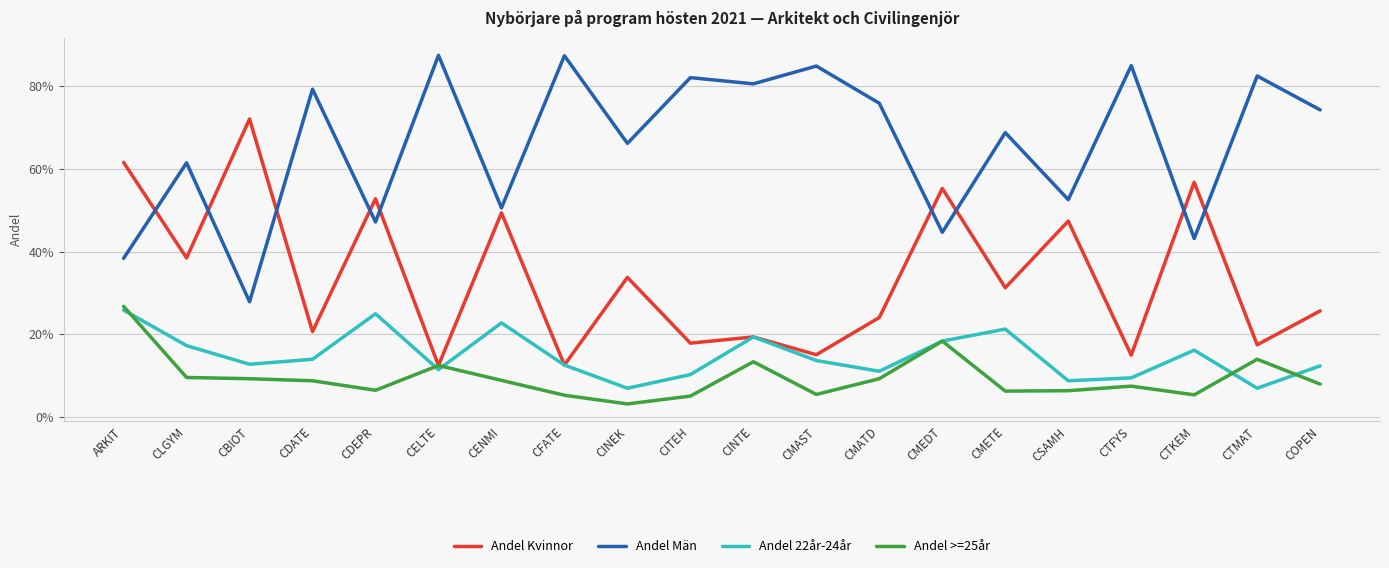

Which category has the highest value in the Andel 22år-24år series?

ARKIT